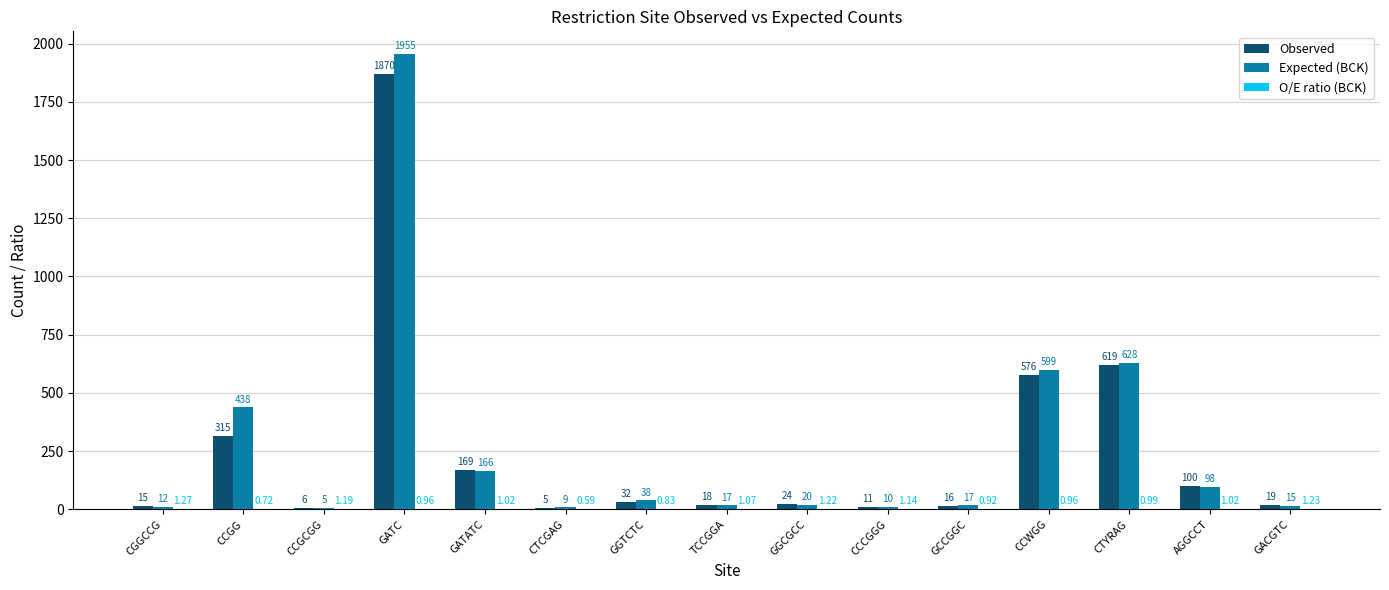

Which series changed the most between TCCGGA and CCWGG?

Expected (BCK)